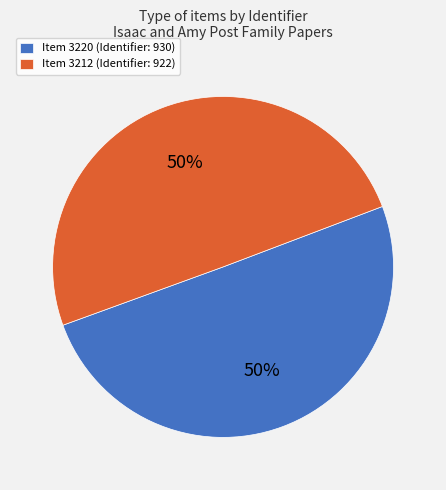

Do Item 3220 (Identifier: 930) and Item 3212 (Identifier: 922) together represent more than half of the pie?

Yes